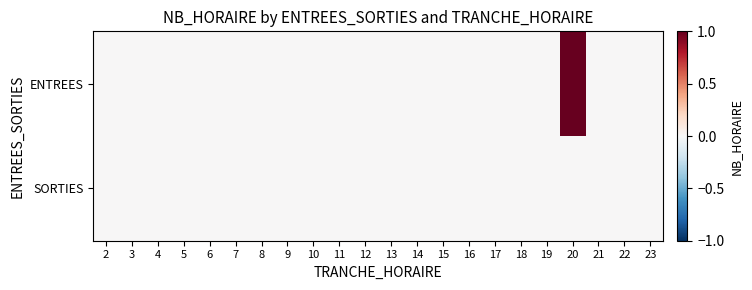

Reading right to left, what are all the values shown in this chart?

ENTREES: 23=0	22=0	21=0	20=1	19=0	18=0	17=0	16=0	15=0	14=0	13=0	12=0	11=0	10=0	9=0	8=0	7=0	6=0	5=0	4=0	3=0	2=0
SORTIES: 23=0	22=0	21=0	20=0	19=0	18=0	17=0	16=0	15=0	14=0	13=0	12=0	11=0	10=0	9=0	8=0	7=0	6=0	5=0	4=0	3=0	2=0